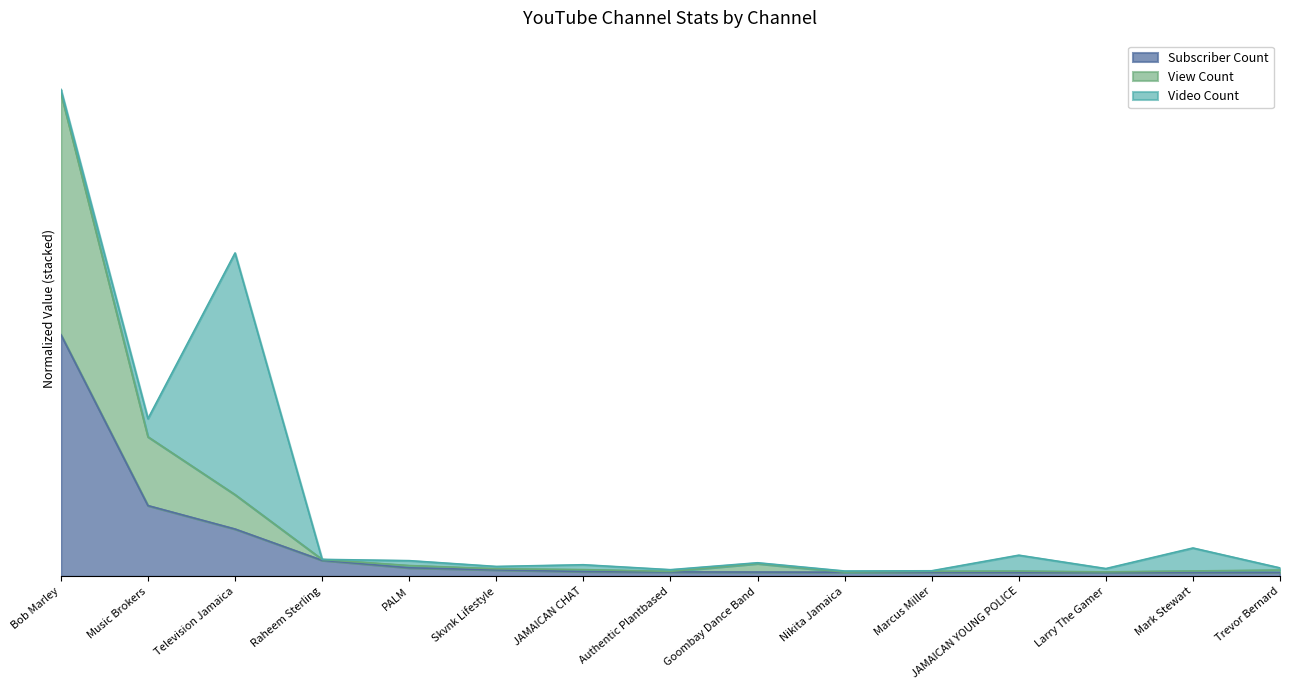

Does the chart display data point markers on the line(s)?

No